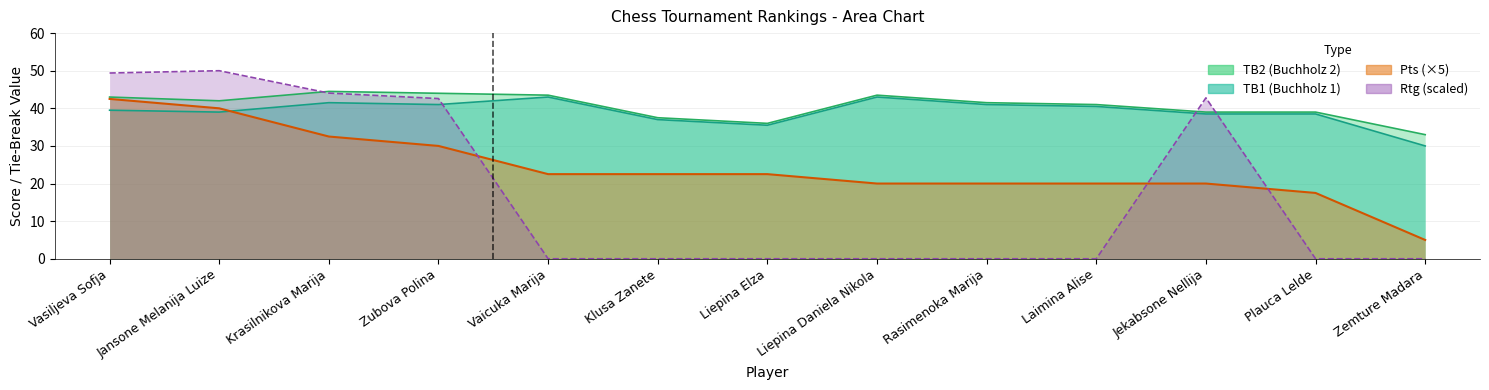

Which series ends up on top after the final intersection of TB1 and Pts?

TB1